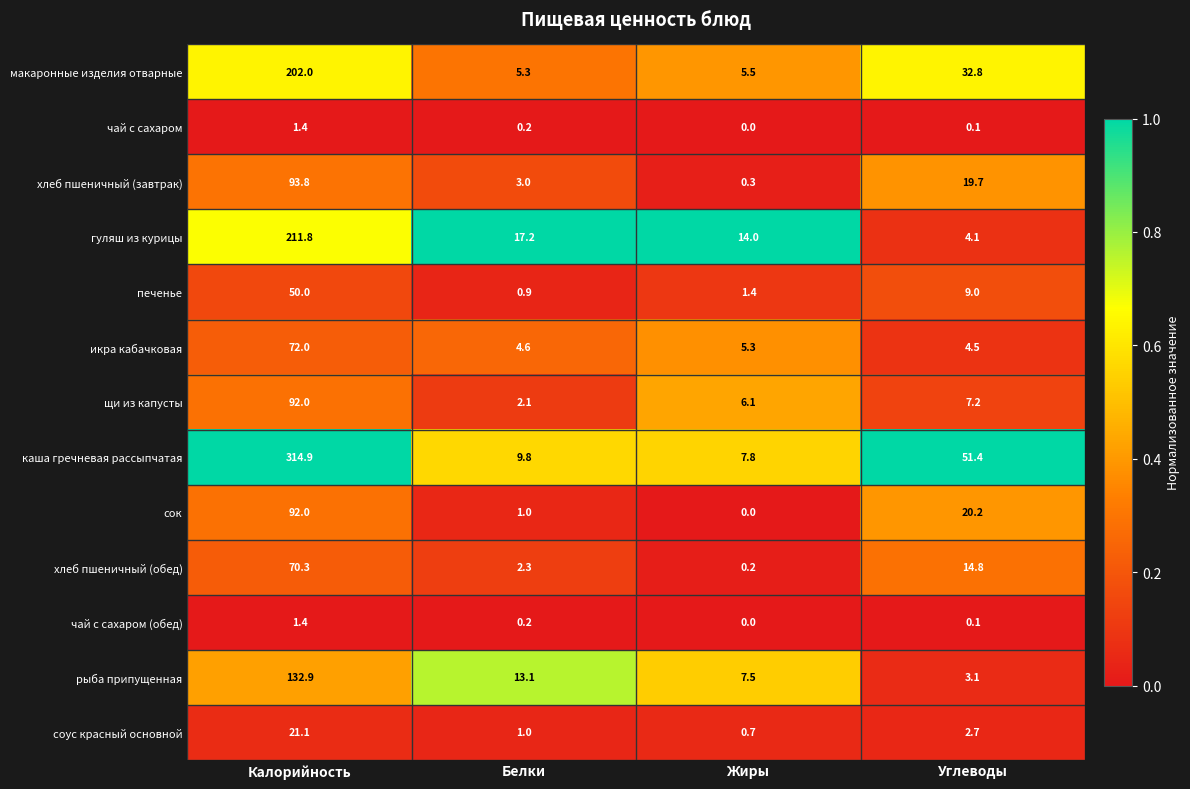

Which series has the widest spread of values?

каша гречневая рассыпчатая